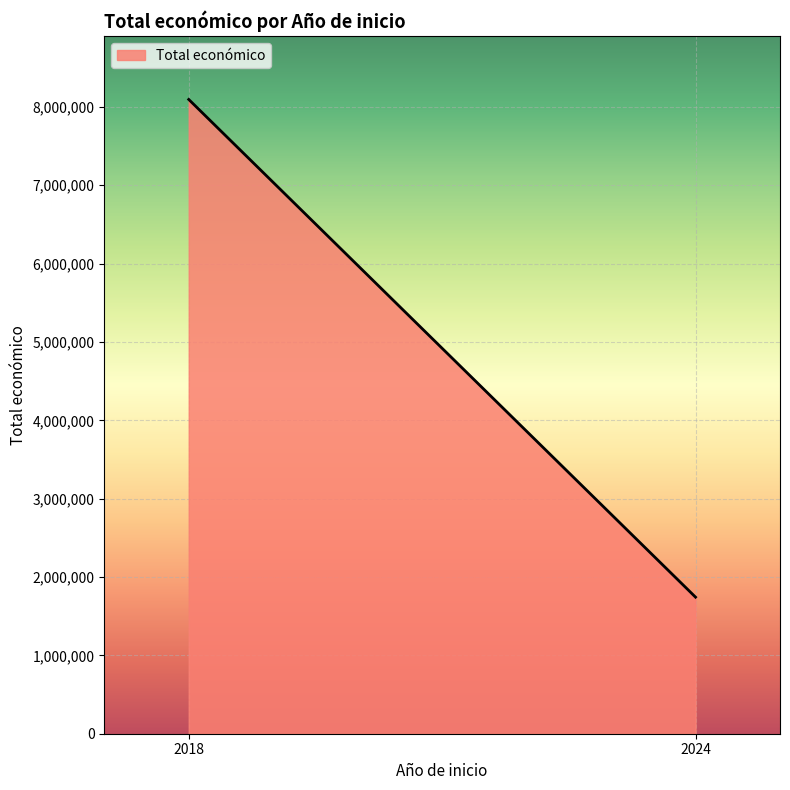

List the labels in order of value, smallest first.

2024, 2018